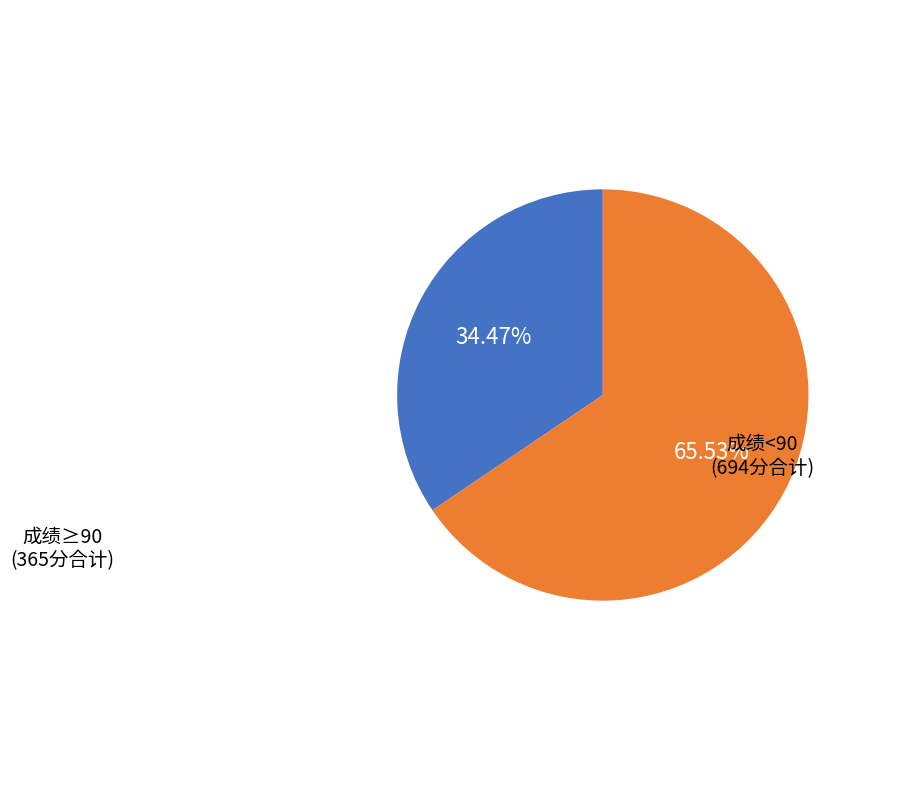

Does any single category account for the majority?

Yes